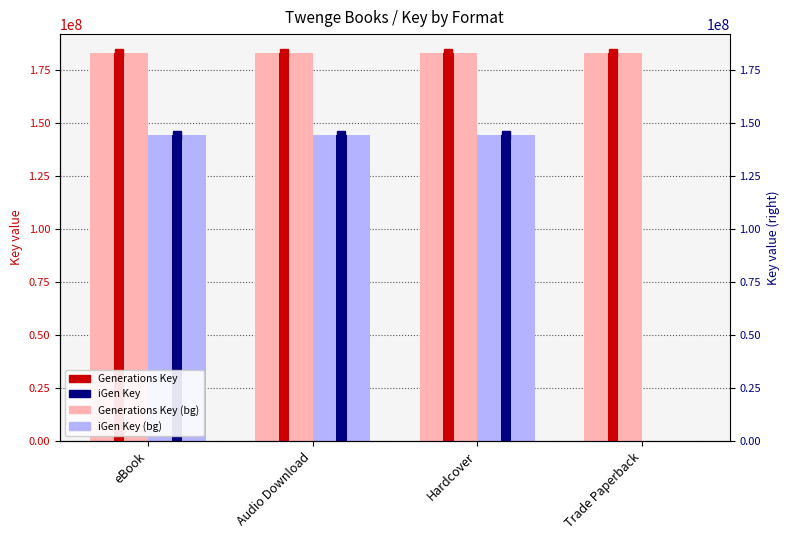

What is the average value of the iGen Key series?

108270456